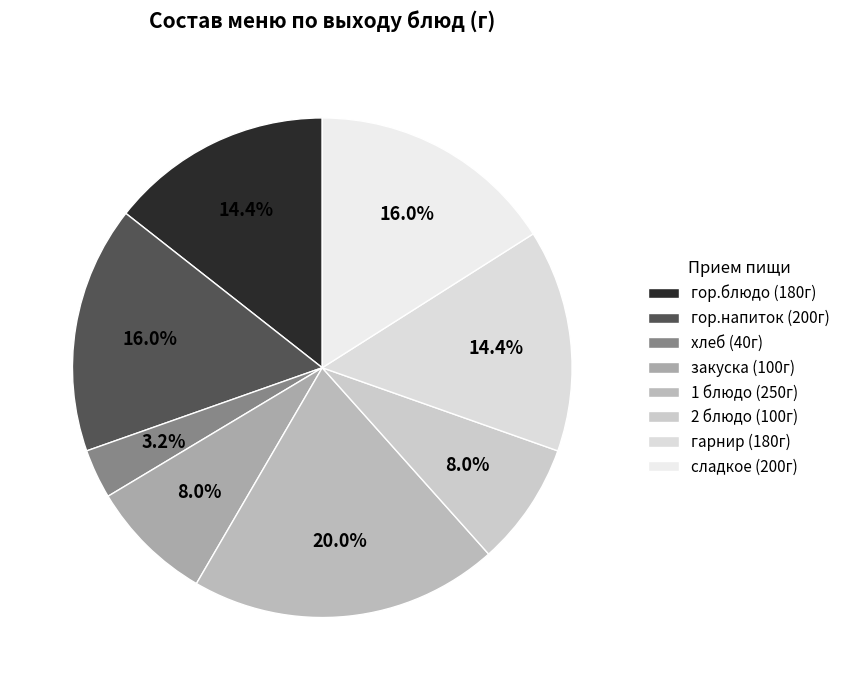

Is there any slice that represents more than half of the pie?

No